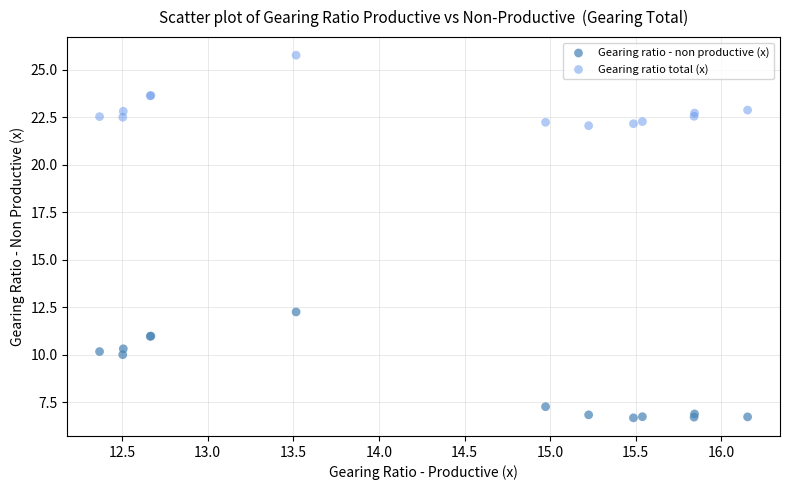

Which series has the largest Y range (max minus min)?

Gearing ratio - non productive (x)